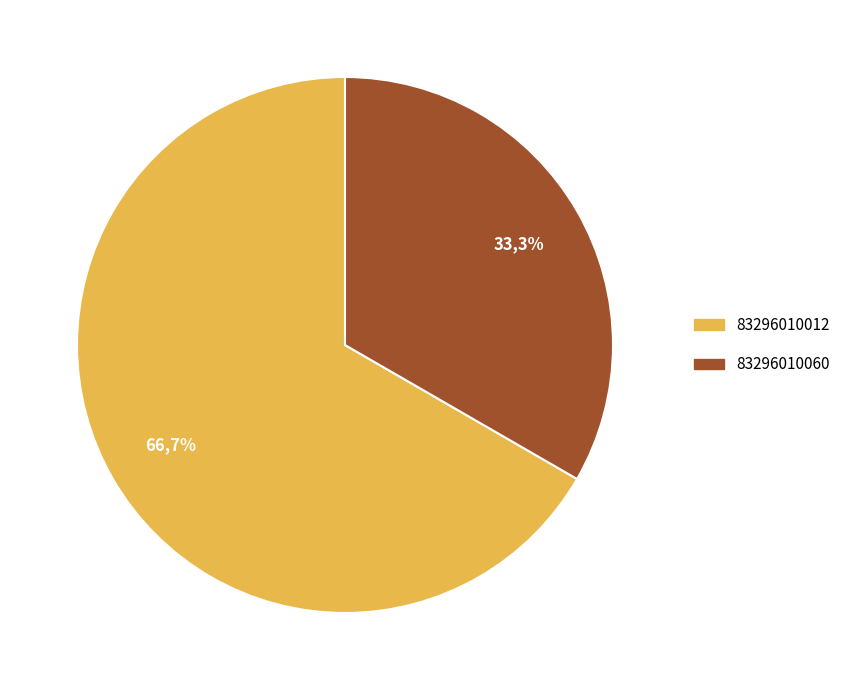

The 83296010012 slice represents 67% of the pie. True or false?

True